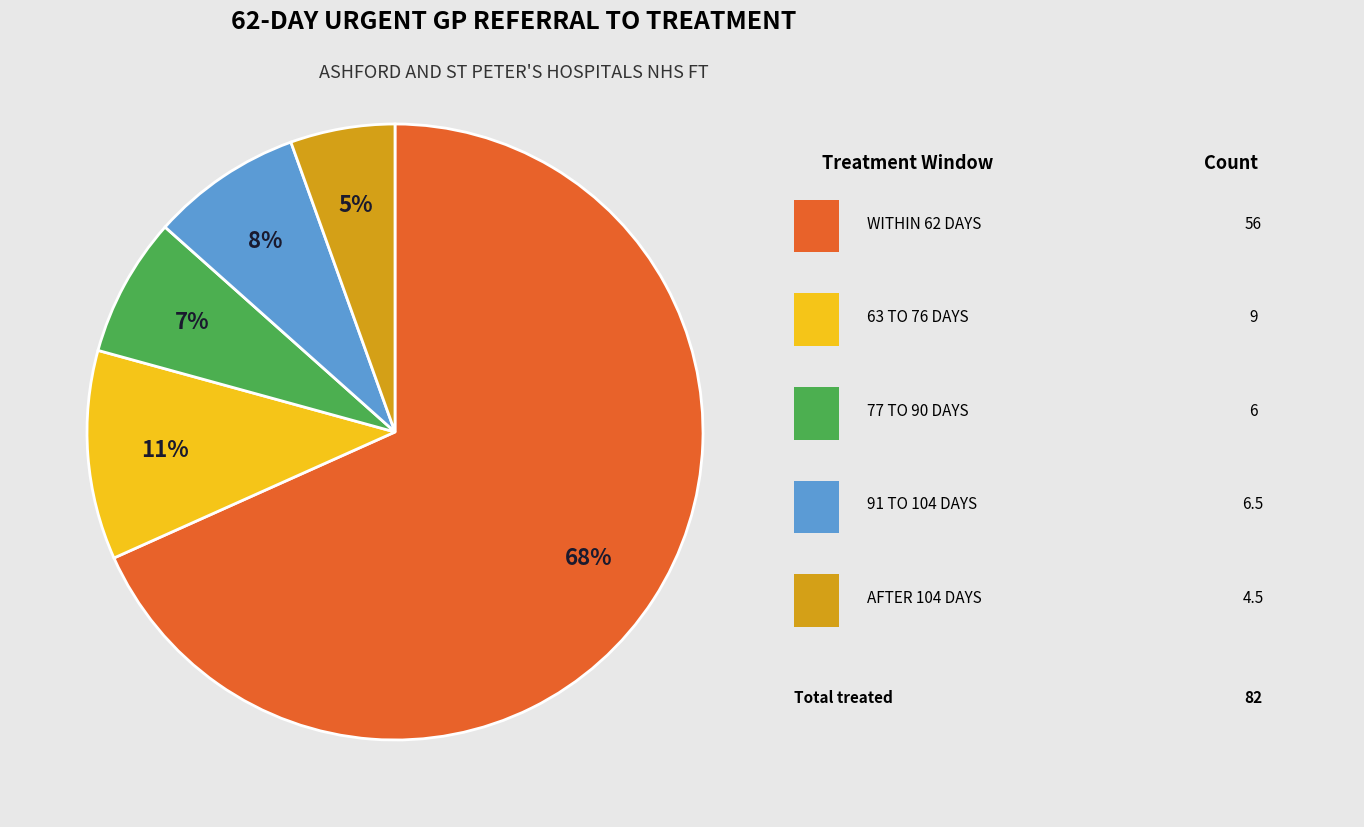

Does any single category account for the majority?

Yes